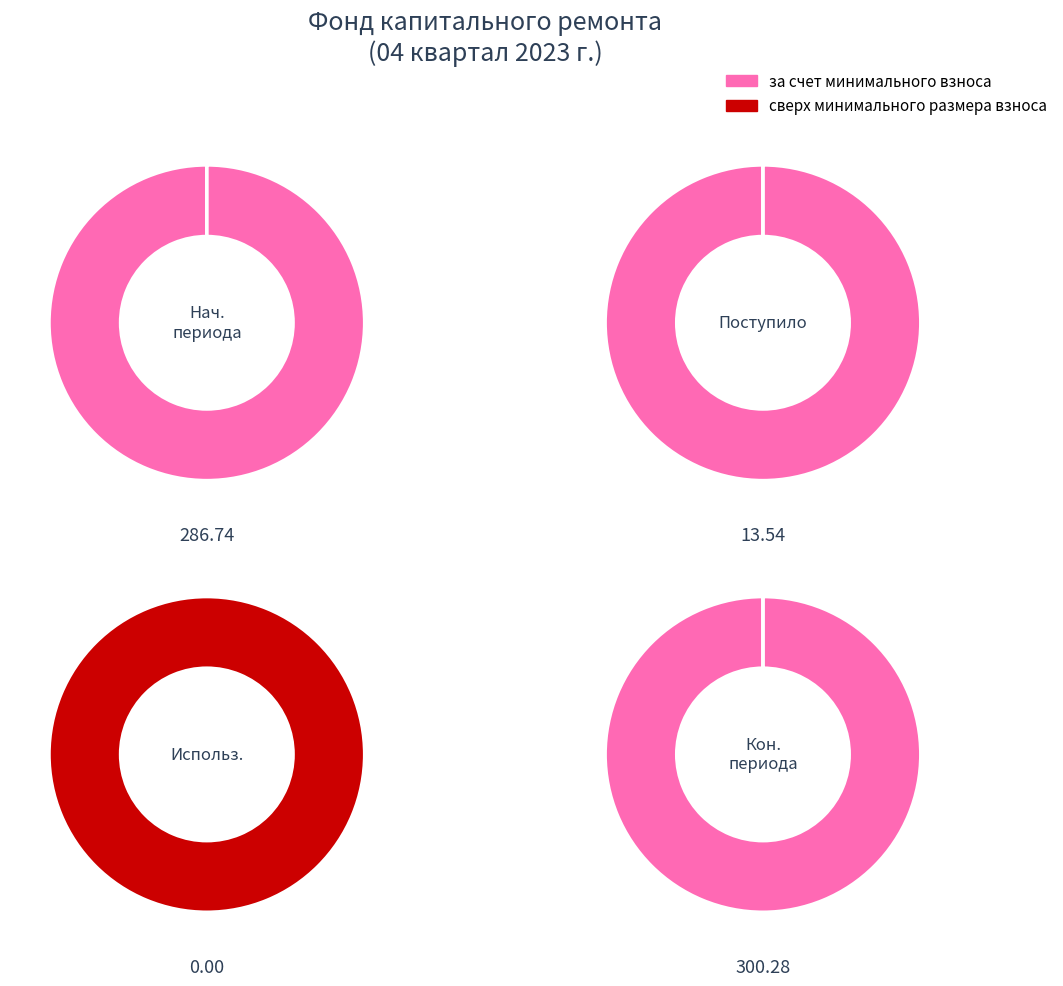

What percentage do Поступило and Остаток на начало together represent?

50.0%